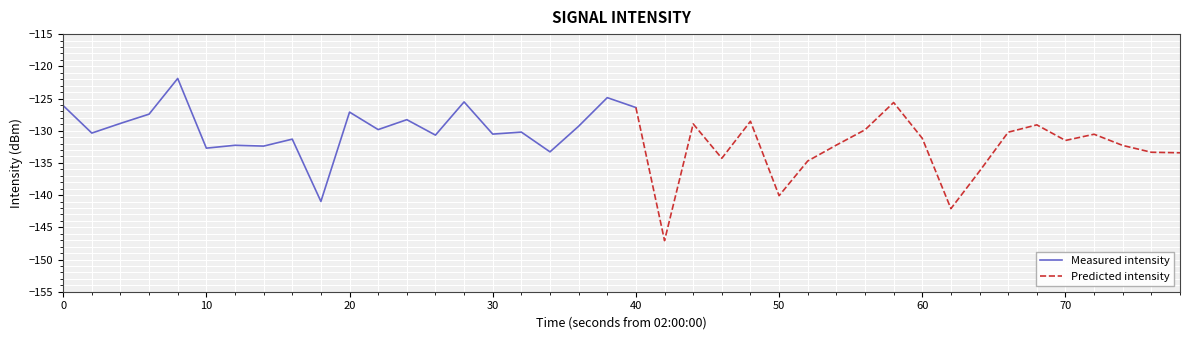

The Measured intensity series shows -130.5 at 30. True or false?

True